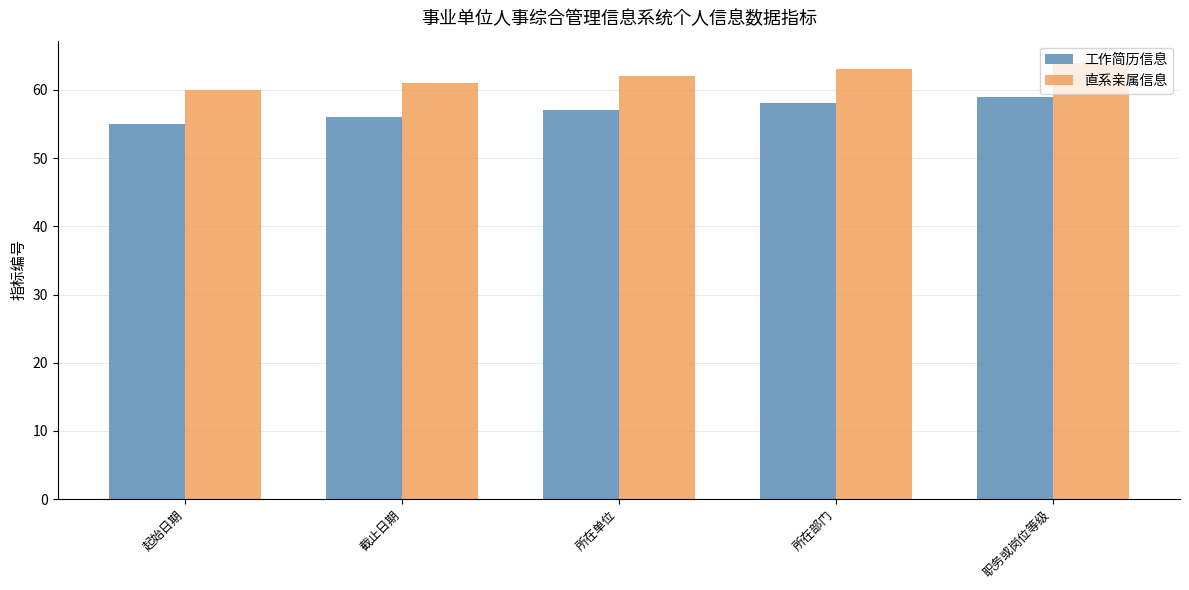

Reading right to left, list all the values displayed in this chart.

工作简历信息: 59	58	57	56	55
直系亲属信息: 64	63	62	61	60